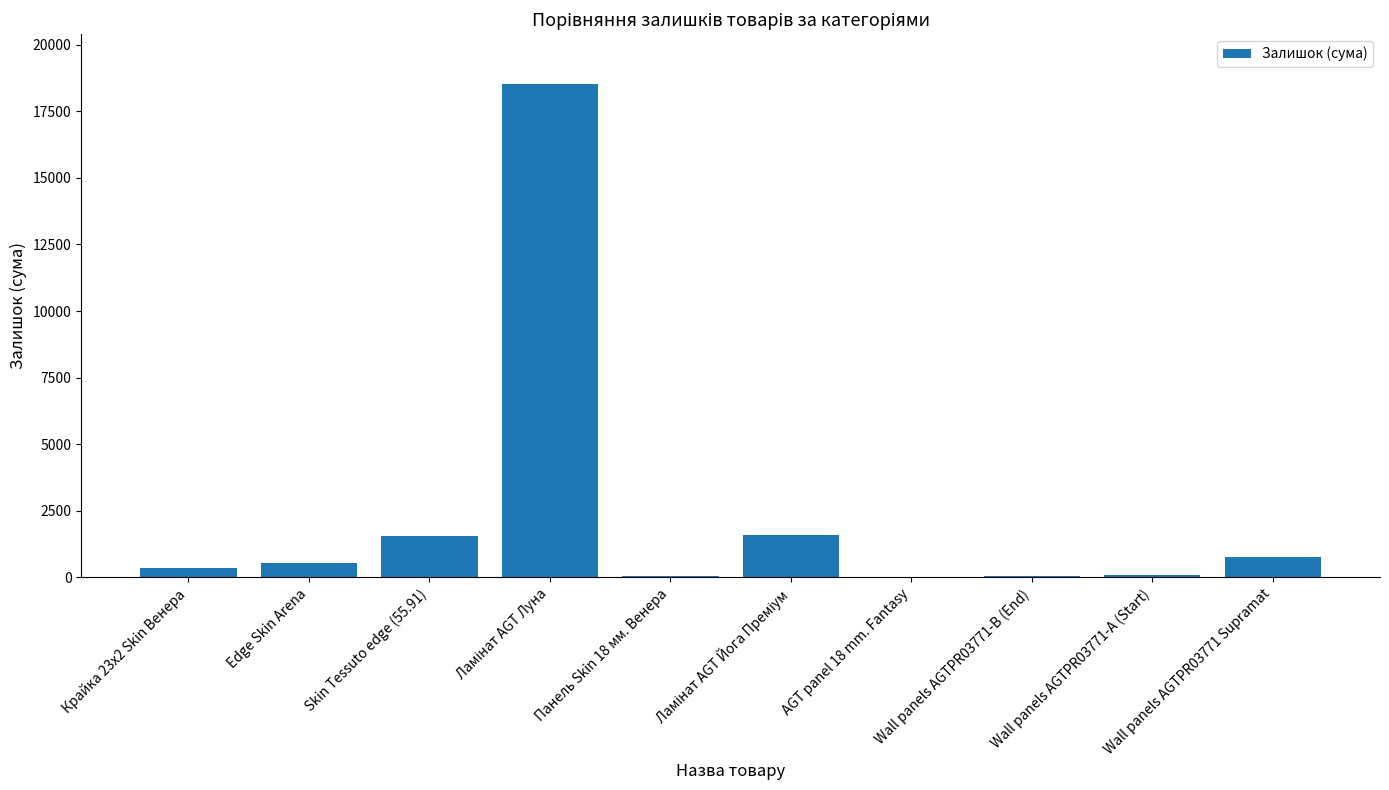

What is the ratio of the value at Wall panels AGTPR03771-А (Start) to the value at Skin Tessuto edge (55.91)?

0.1